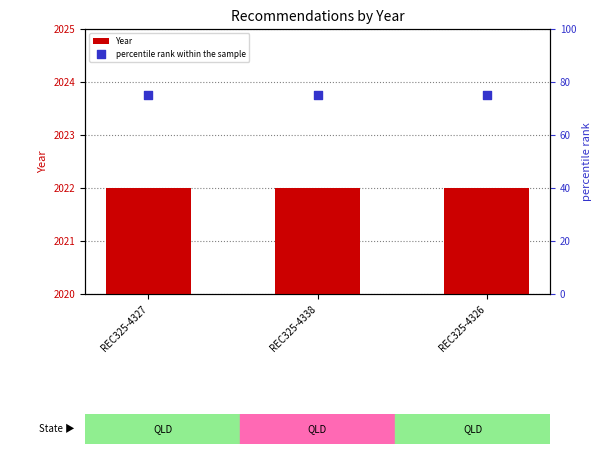

Is the value of Year at REC325-4338 greater than the value of percentile rank within the sample at REC325-4326?

Yes